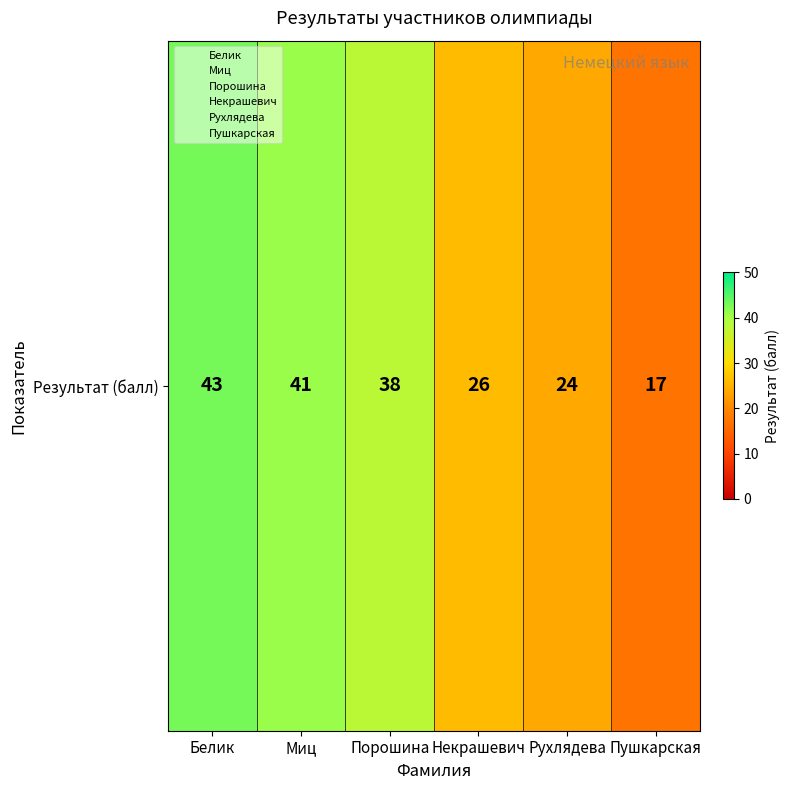

List the labels in order of value, largest first.

Белик, Миц, Порошина, Некрашевич, Рухлядева, Пушкарская